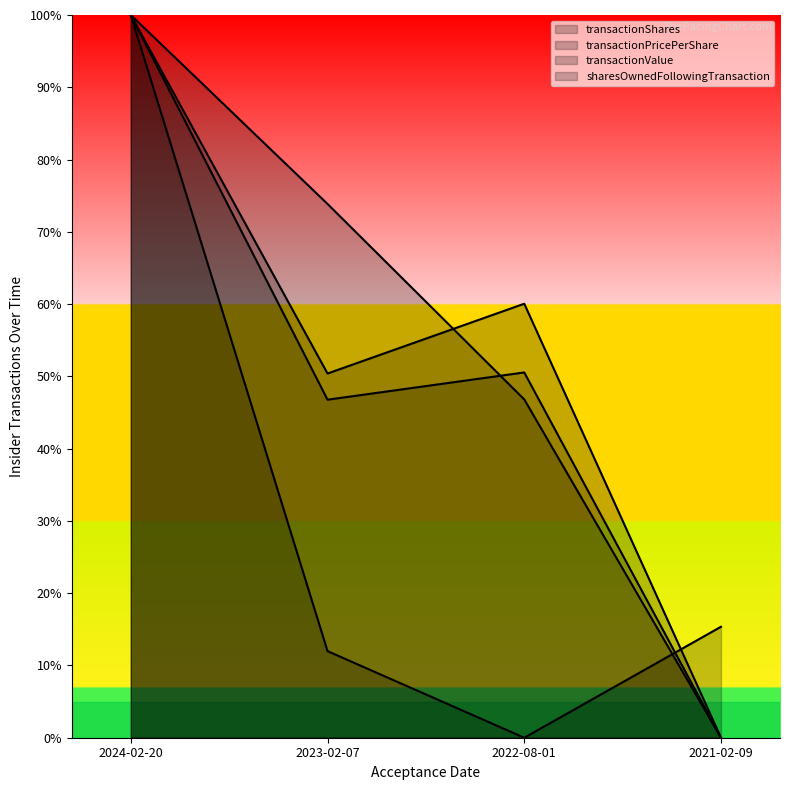

What is the difference between the highest and lowest values at 2023-02-07?

0.6